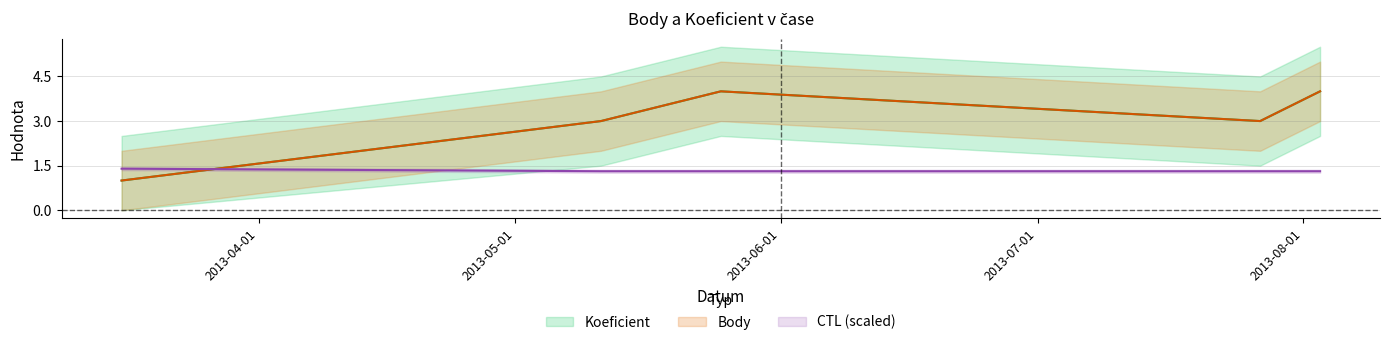

What is the value of the Koeficient point at the 1st from the left?

1.0